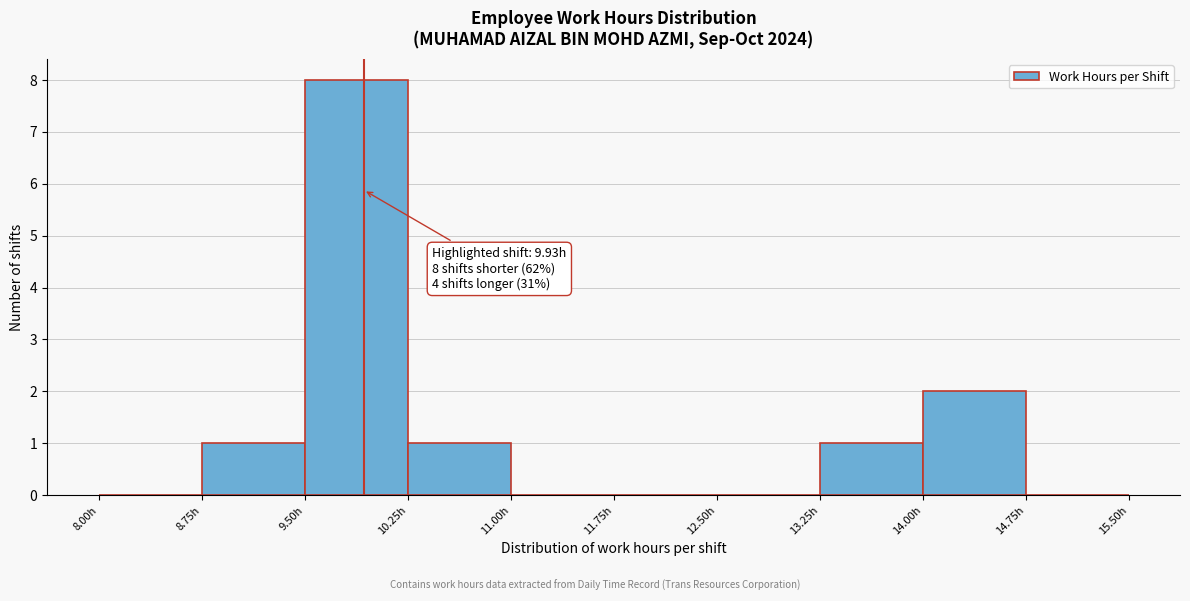

Over which range of the x-axis is the bar tallest?

9.50 to 10.25